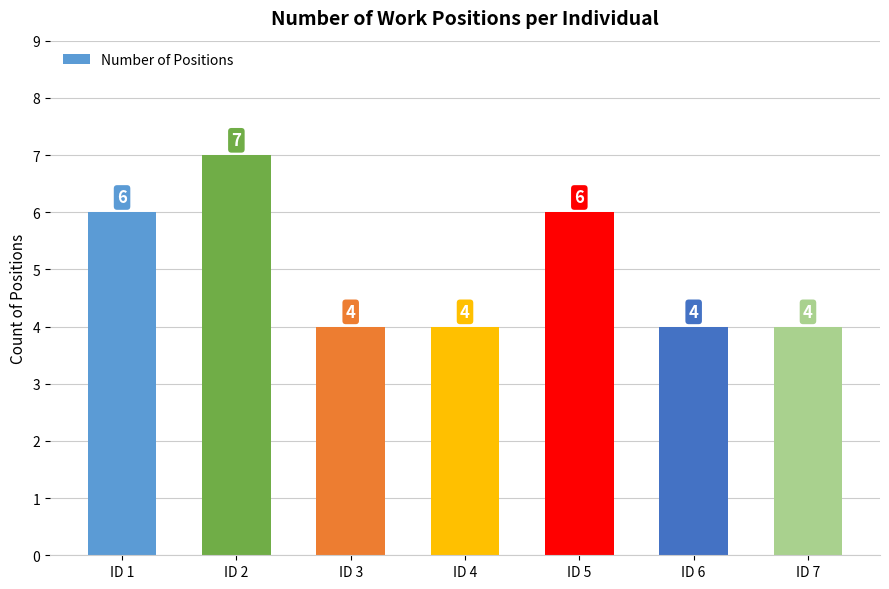

Read the value at ID 4.

4